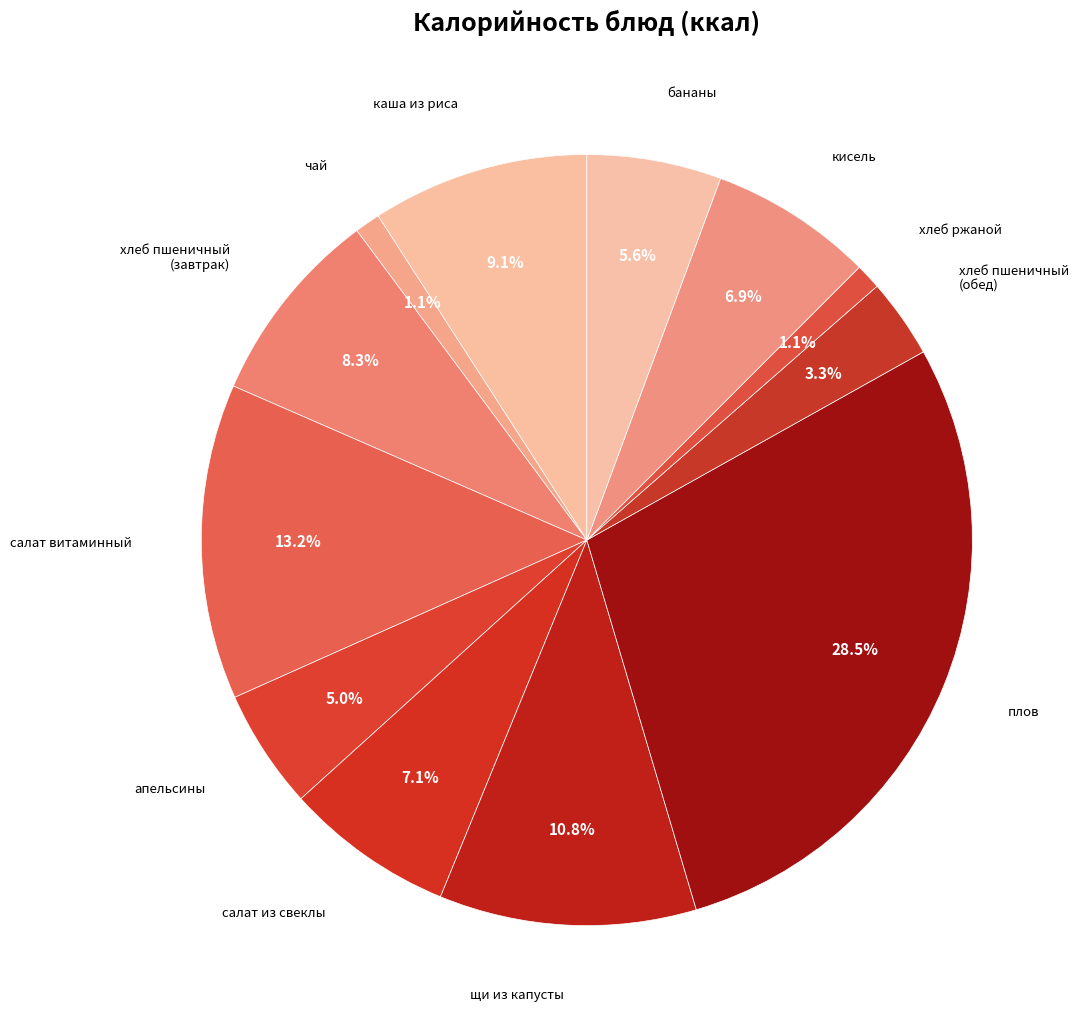

How many segments does this pie chart have?

12